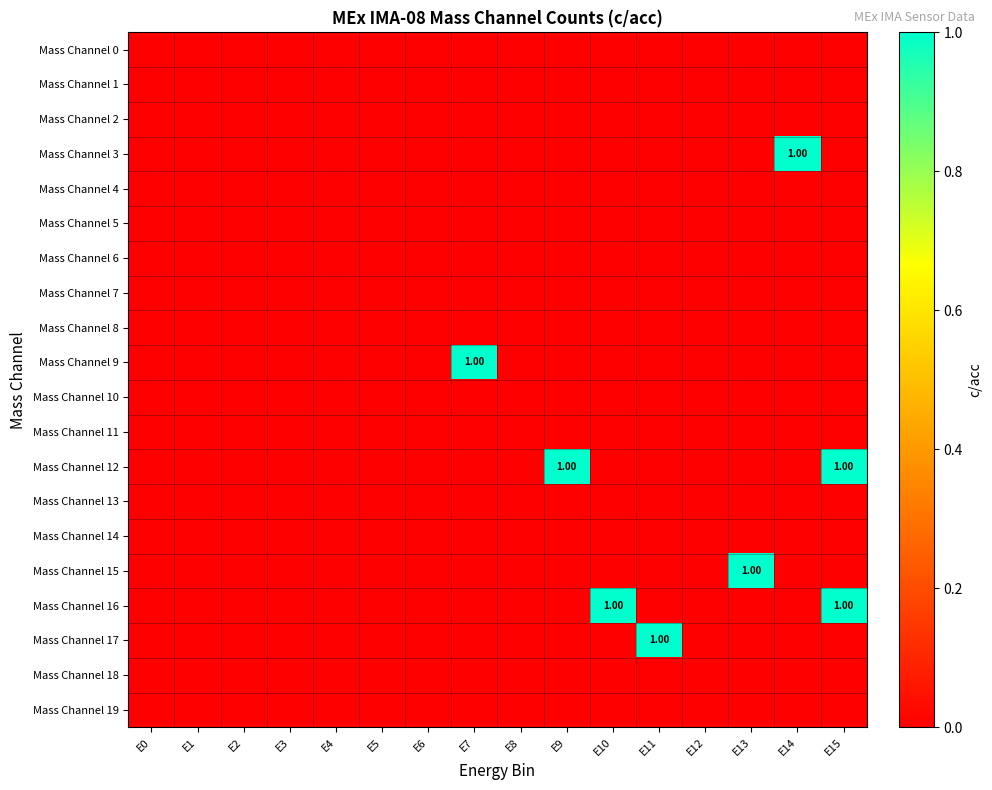

At how many categories does at least one series exceed 0?

7